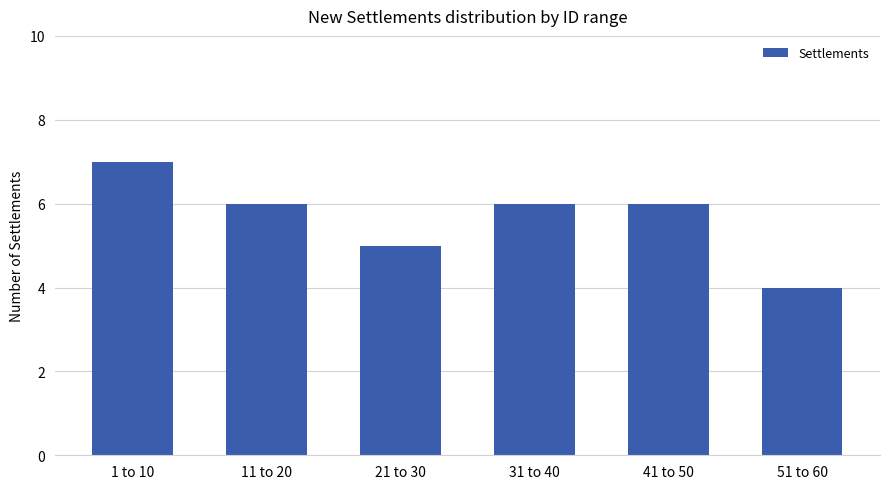

How many bars are there in total?

6